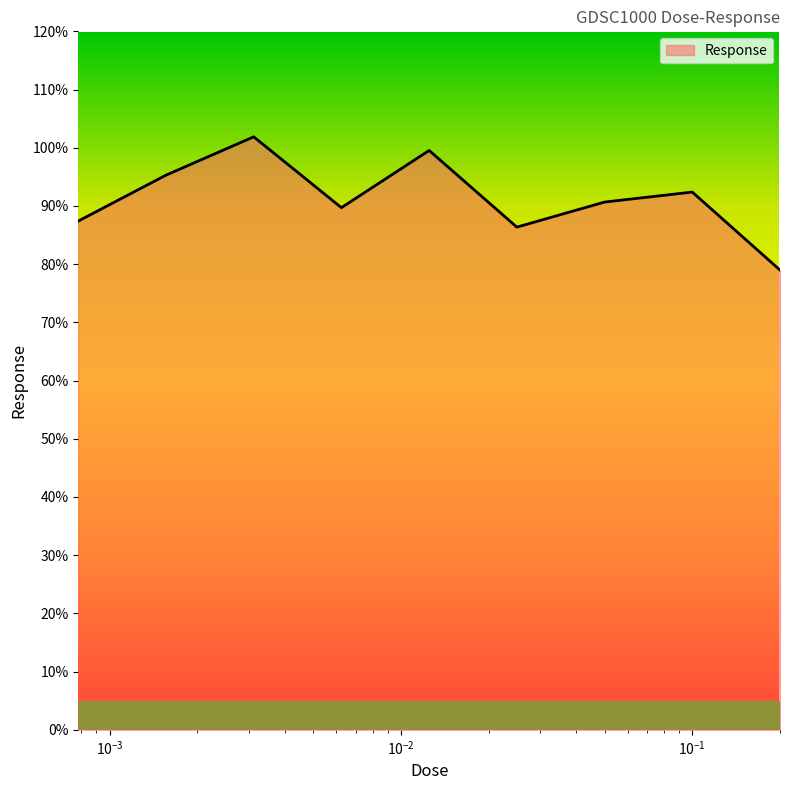

What is the minimum value shown in the chart?

79.0